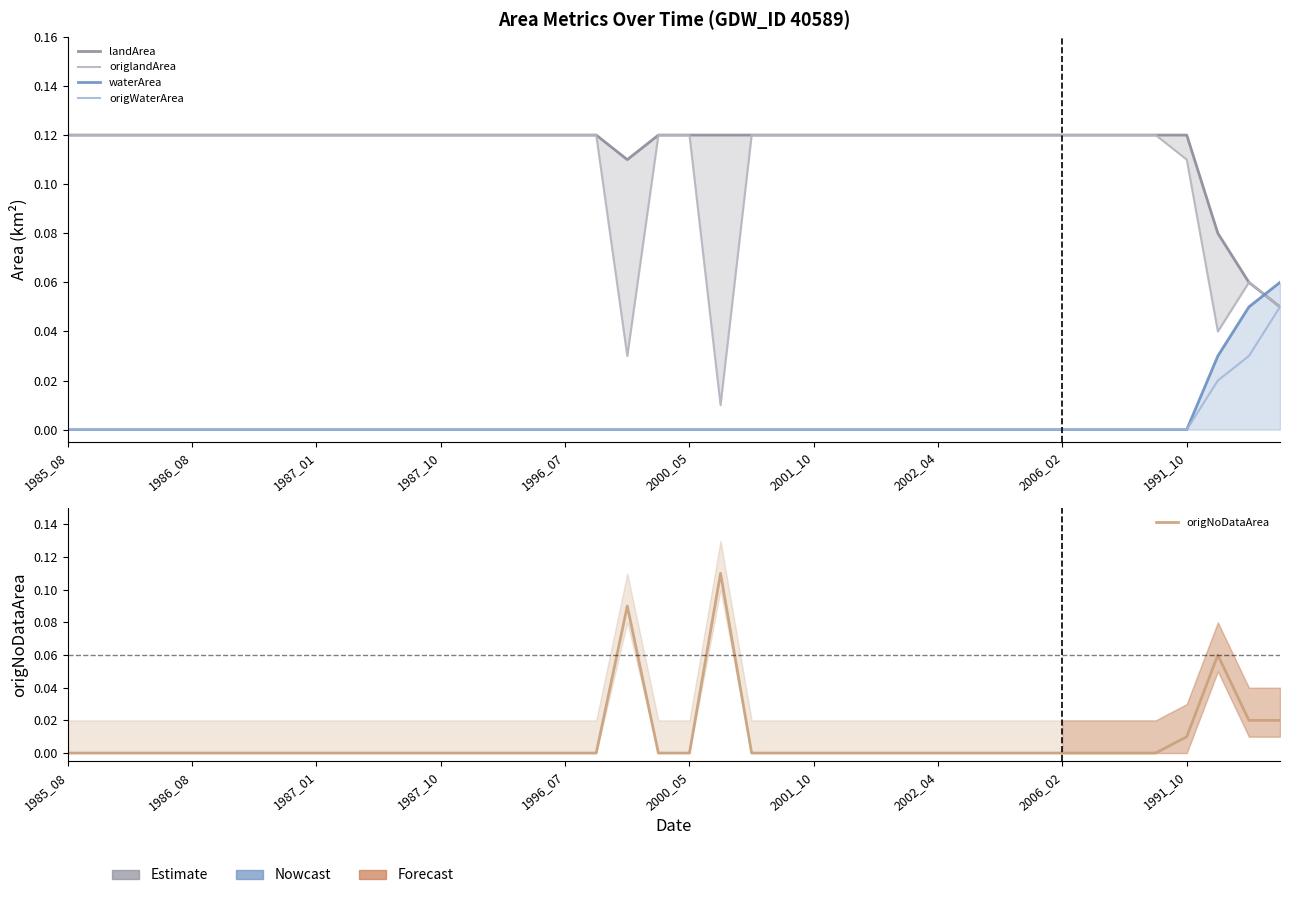

Where do landArea and waterArea first cross each other?

38 and 39